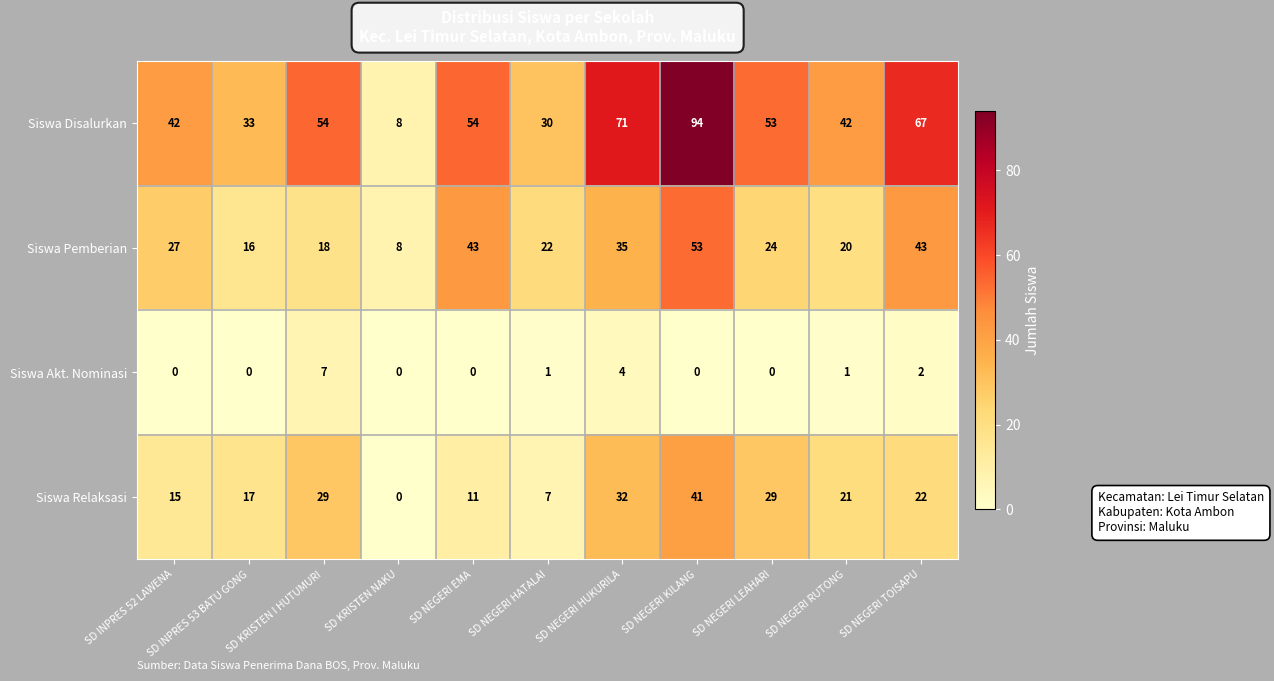

At which category is the sum across all series the highest?

SD NEGERI KILANG